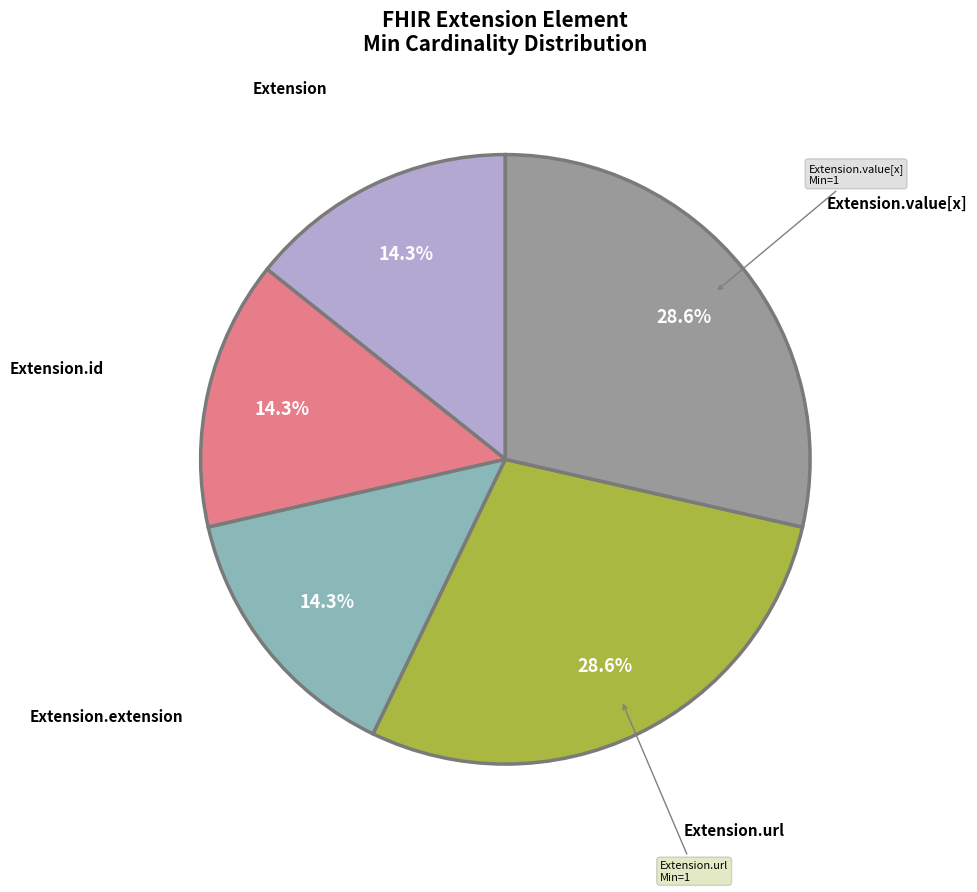

Does any single category account for the majority?

No